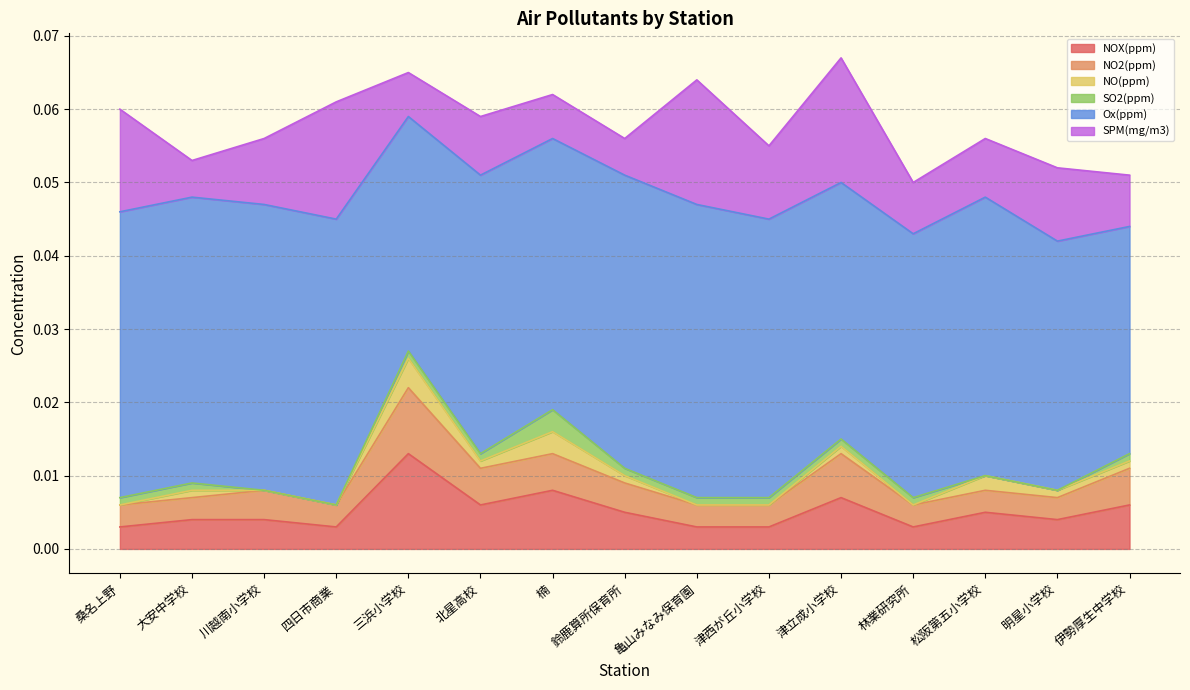

Reading left to right, list all the values displayed in this chart.

NOX(ppm): 桑名上野=0.0	大安中学校=0.0	川越南小学校=0.0	四日市商業=0.0	三浜小学校=0.0	北星高校=0.0	楠=0.0	鈴鹿算所保育所=0.0	亀山みなみ保育園=0.0	津西が丘小学校=0.0	津立成小学校=0.0	林業研究所=0.0	松阪第五小学校=0.0	明星小学校=0.0	伊勢厚生中学校=0.0
NO2(ppm): 桑名上野=0.0	大安中学校=0.0	川越南小学校=0.0	四日市商業=0.0	三浜小学校=0.0	北星高校=0.0	楠=0.0	鈴鹿算所保育所=0.0	亀山みなみ保育園=0.0	津西が丘小学校=0.0	津立成小学校=0.0	林業研究所=0.0	松阪第五小学校=0.0	明星小学校=0.0	伊勢厚生中学校=0.0
NO(ppm): 桑名上野=0.0	大安中学校=0.0	川越南小学校=0.0	四日市商業=0.0	三浜小学校=0.0	北星高校=0.0	楠=0.0	鈴鹿算所保育所=0.0	亀山みなみ保育園=0.0	津西が丘小学校=0.0	津立成小学校=0.0	林業研究所=0.0	松阪第五小学校=0.0	明星小学校=0.0	伊勢厚生中学校=0.0
SO2(ppm): 桑名上野=0.0	大安中学校=0.0	川越南小学校=0.0	四日市商業=0.0	三浜小学校=0.0	北星高校=0.0	楠=0.0	鈴鹿算所保育所=0.0	亀山みなみ保育園=0.0	津西が丘小学校=0.0	津立成小学校=0.0	林業研究所=0.0	松阪第五小学校=0.0	明星小学校=0.0	伊勢厚生中学校=0.0
Ox(ppm): 桑名上野=0.0	大安中学校=0.0	川越南小学校=0.0	四日市商業=0.0	三浜小学校=0.0	北星高校=0.0	楠=0.0	鈴鹿算所保育所=0.0	亀山みなみ保育園=0.0	津西が丘小学校=0.0	津立成小学校=0.0	林業研究所=0.0	松阪第五小学校=0.0	明星小学校=0.0	伊勢厚生中学校=0.0
SPM(mg/m3): 桑名上野=0.0	大安中学校=0.0	川越南小学校=0.0	四日市商業=0.0	三浜小学校=0.0	北星高校=0.0	楠=0.0	鈴鹿算所保育所=0.0	亀山みなみ保育園=0.0	津西が丘小学校=0.0	津立成小学校=0.0	林業研究所=0.0	松阪第五小学校=0.0	明星小学校=0.0	伊勢厚生中学校=0.0